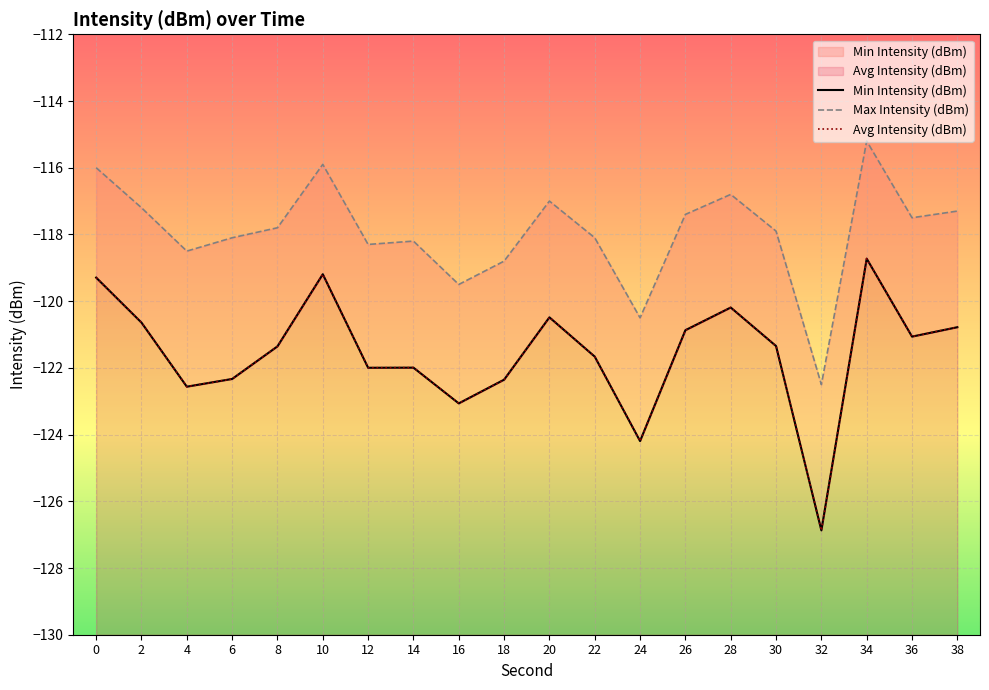

How many values in the Avg Intensity (dBm) series are below -121?

12